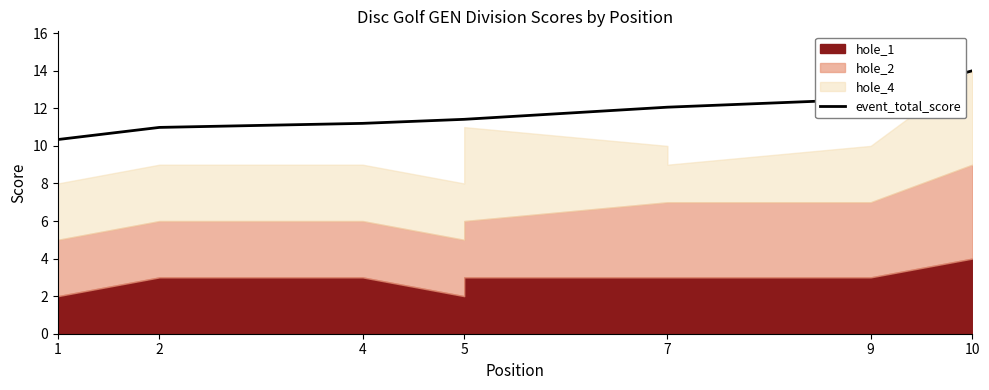

How many lines are shown in the chart?

1